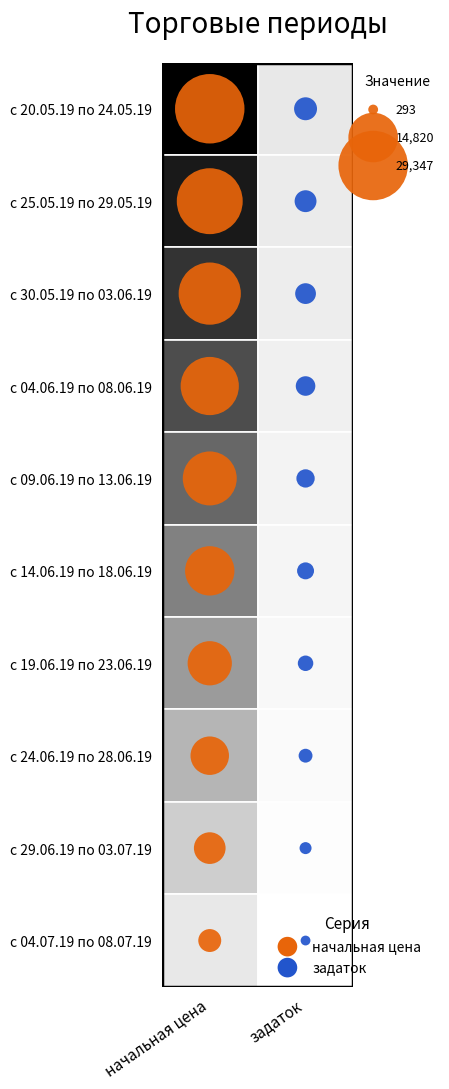

Is it true that задаток equals 5 at задаток?

False